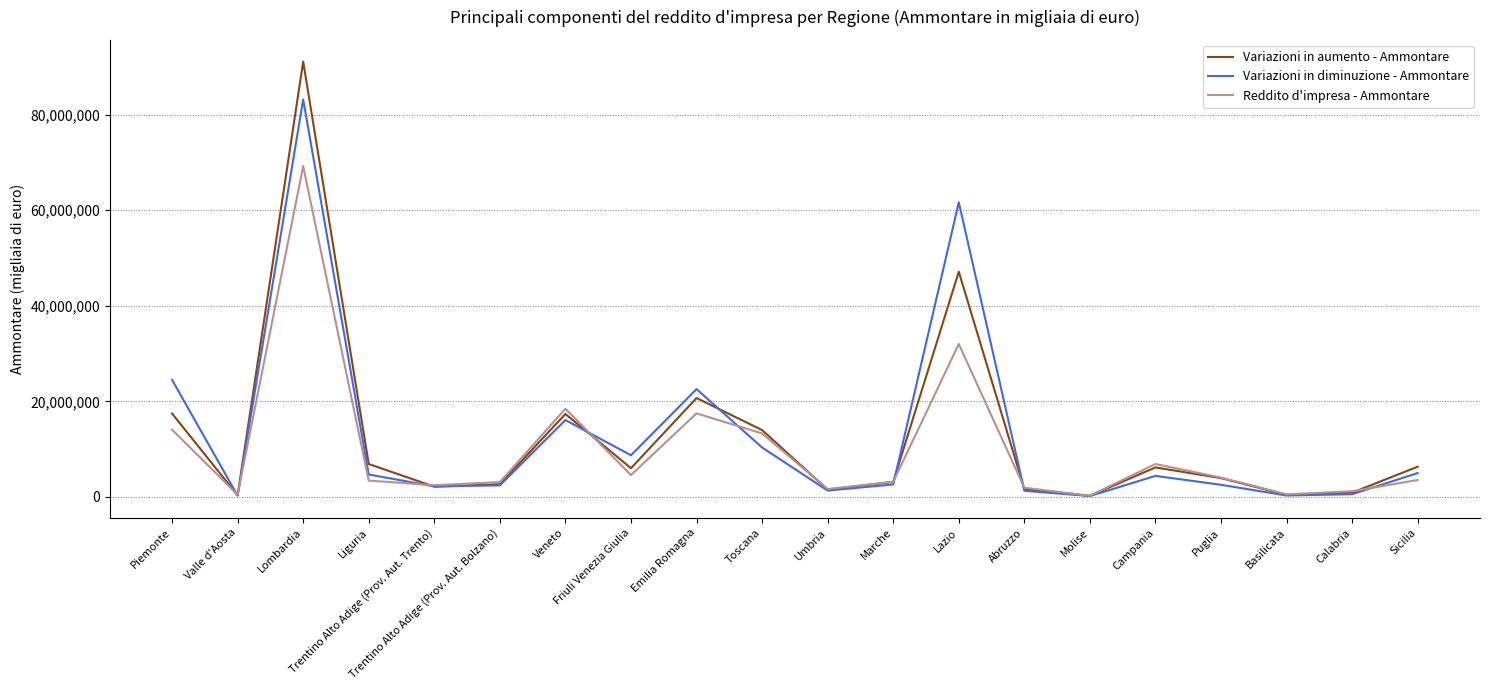

At Lazio, list the series in order from largest to smallest.

Variazioni in diminuzione - Ammontare, Variazioni in aumento - Ammontare, Reddito d'impresa - Ammontare